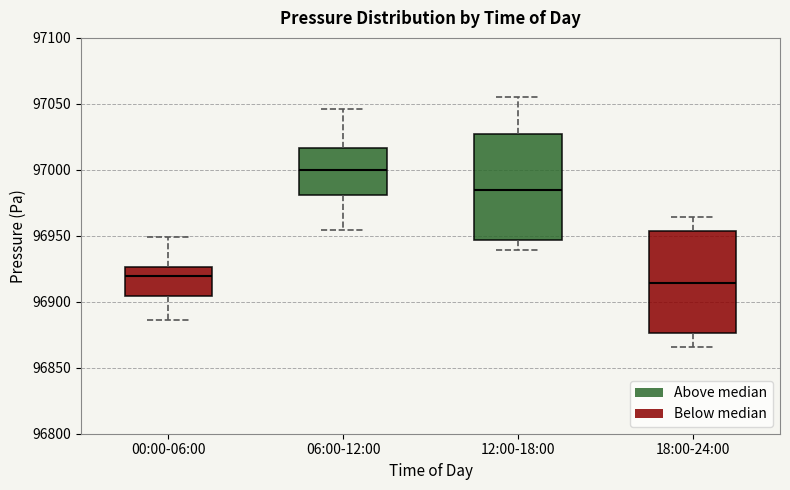

Reading left to right, read every box against the y-axis: the position of its median line, the range the box covers, and the ends of its whiskers. The values are not printed on the chart, so give them approximately, as read against the axis.

00:00-06:00: median 96920, box 96905 to 96925, whiskers 96885 to 96950
06:00-12:00: median 97000, box 96980 to 97015, whiskers 96955 to 97045
12:00-18:00: median 96985, box 96945 to 97025, whiskers 96940 to 97055
18:00-24:00: median 96915, box 96875 to 96955, whiskers 96865 to 96965